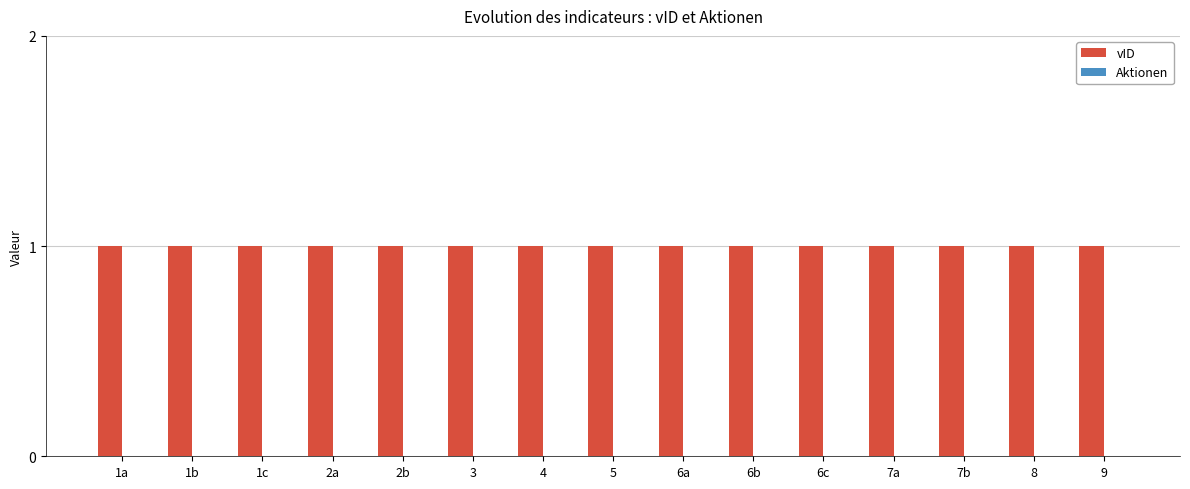

Count the number of categories in the chart.

15